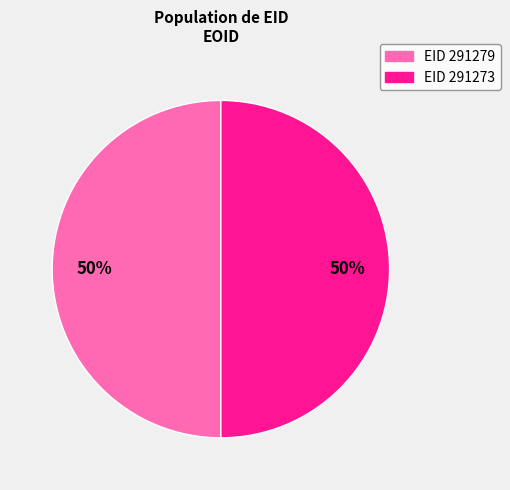

To the nearest percent, what is the average slice percentage?

50%